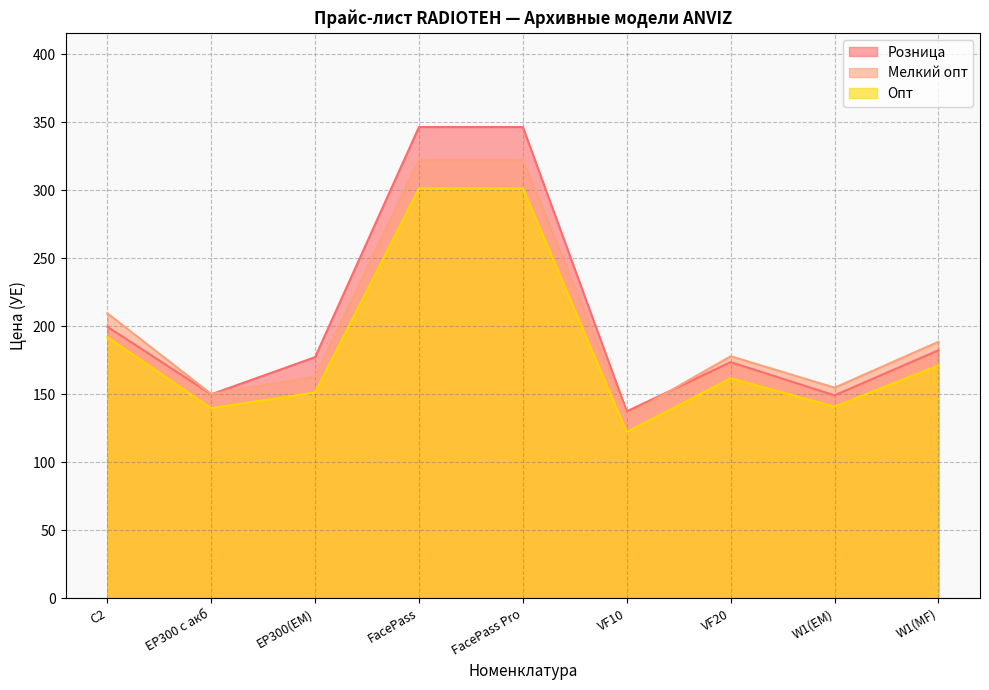

What are all the series names shown in the legend?

Розница, Мелкий опт, Опт